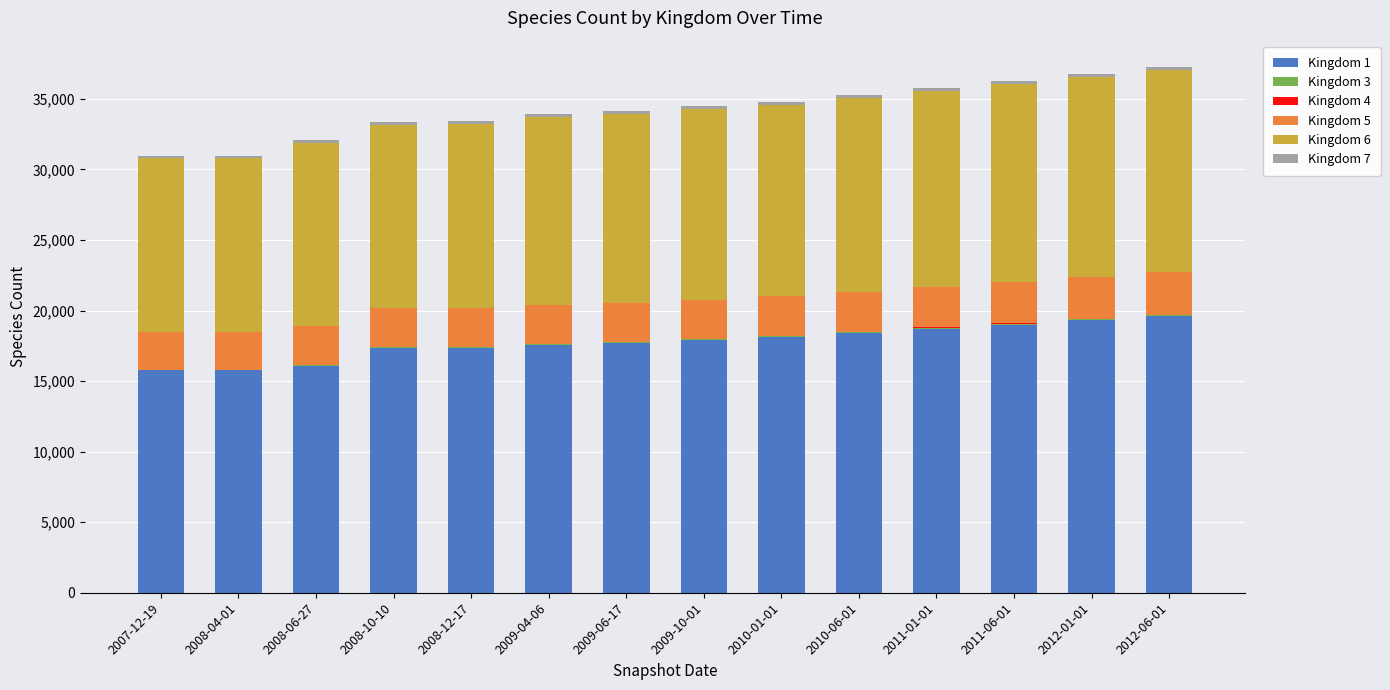

Count the number of data series in this chart.

6